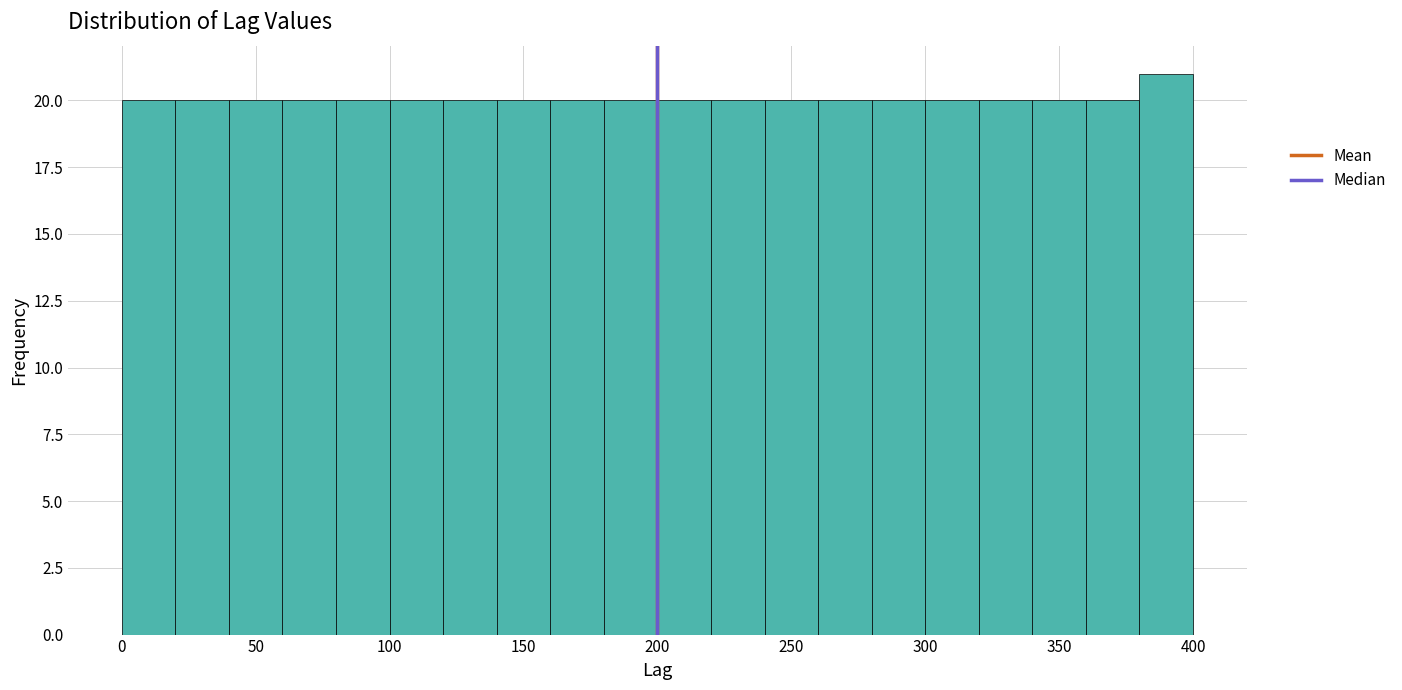

What is the height of the bar covering 260 to 280 on the x-axis? The values are not printed on the chart, so give them approximately, as read against the axis.

20